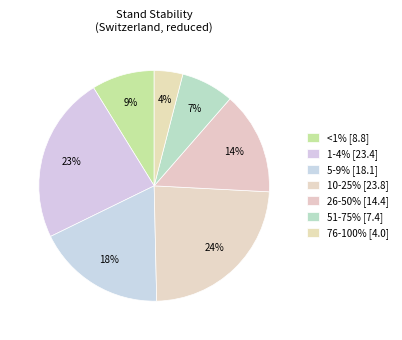

How many slices are in this pie chart?

7